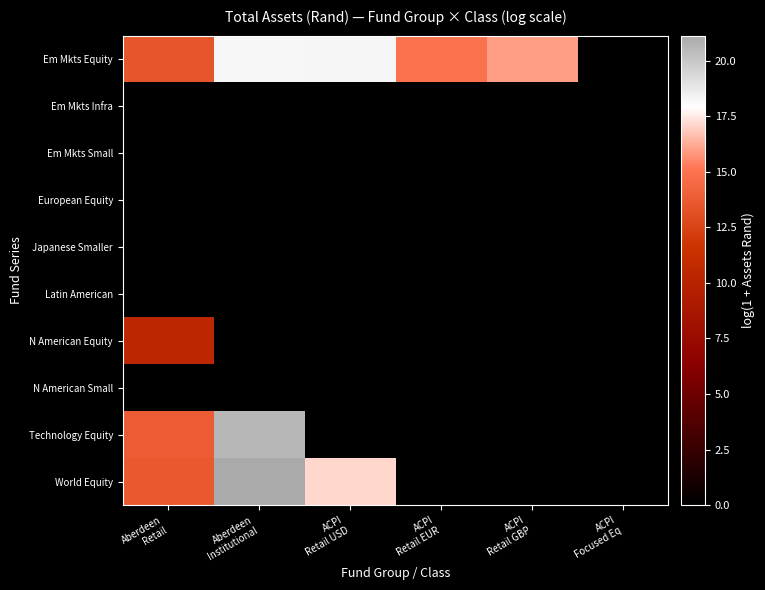

Reading left to right, extract all data points from this chart.

Em Mkts Equity: Aberdeen
Retail=13.5	Aberdeen
Institutional=18.2	ACPI
Retail USD=18.2	ACPI
Retail EUR=14.9	ACPI
Retail GBP=15.9	ACPI
Focused Eq=0.0
Em Mkts Infra: Aberdeen
Retail=0.0	Aberdeen
Institutional=0.0	ACPI
Retail USD=0.0	ACPI
Retail EUR=0.0	ACPI
Retail GBP=0.0	ACPI
Focused Eq=0.0
Em Mkts Small: Aberdeen
Retail=0.0	Aberdeen
Institutional=0.0	ACPI
Retail USD=0.0	ACPI
Retail EUR=0.0	ACPI
Retail GBP=0.0	ACPI
Focused Eq=0.0
European Equity: Aberdeen
Retail=0.0	Aberdeen
Institutional=0.0	ACPI
Retail USD=0.0	ACPI
Retail EUR=0.0	ACPI
Retail GBP=0.0	ACPI
Focused Eq=0.0
Japanese Smaller: Aberdeen
Retail=0.0	Aberdeen
Institutional=0.0	ACPI
Retail USD=0.0	ACPI
Retail EUR=0.0	ACPI
Retail GBP=0.0	ACPI
Focused Eq=0.0
Latin American: Aberdeen
Retail=0.0	Aberdeen
Institutional=0.0	ACPI
Retail USD=0.0	ACPI
Retail EUR=0.0	ACPI
Retail GBP=0.0	ACPI
Focused Eq=0.0
N American Equity: Aberdeen
Retail=10.3	Aberdeen
Institutional=0.0	ACPI
Retail USD=0.0	ACPI
Retail EUR=0.0	ACPI
Retail GBP=0.0	ACPI
Focused Eq=0.0
N American Small: Aberdeen
Retail=0.0	Aberdeen
Institutional=0.0	ACPI
Retail USD=0.0	ACPI
Retail EUR=0.0	ACPI
Retail GBP=0.0	ACPI
Focused Eq=0.0
Technology Equity: Aberdeen
Retail=13.8	Aberdeen
Institutional=20.6	ACPI
Retail USD=0.0	ACPI
Retail EUR=0.0	ACPI
Retail GBP=0.0	ACPI
Focused Eq=0.0
World Equity: Aberdeen
Retail=13.6	Aberdeen
Institutional=21.1	ACPI
Retail USD=17.2	ACPI
Retail EUR=0.0	ACPI
Retail GBP=0.0	ACPI
Focused Eq=0.0